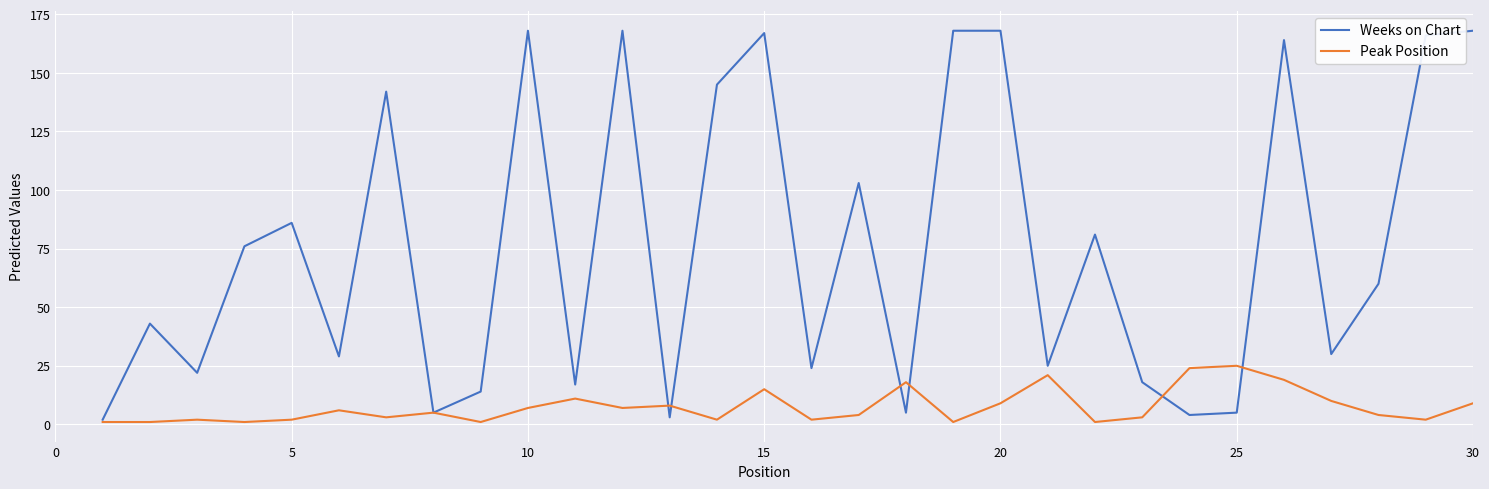

What is the highest value of the Peak Position series?

25